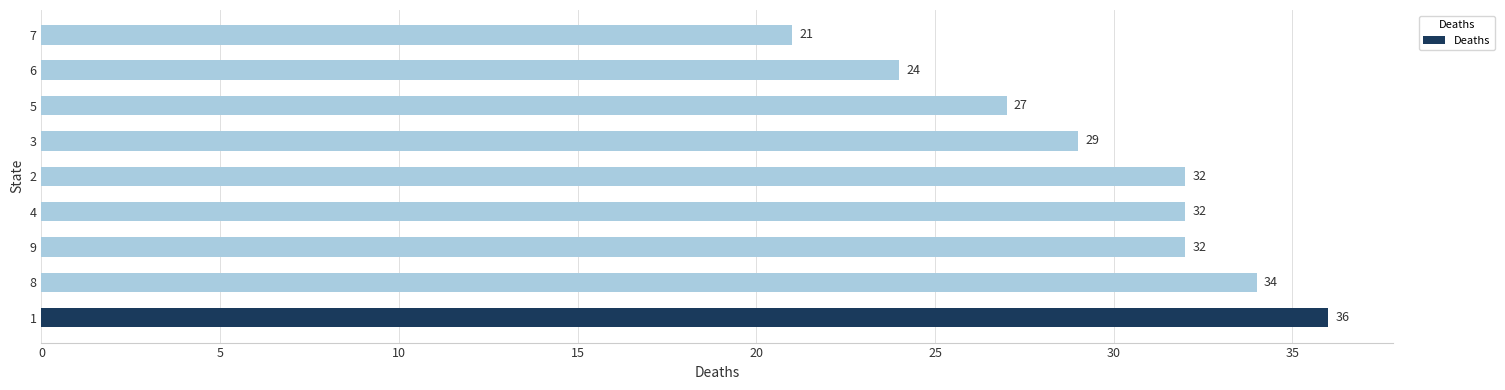

At which category does the chart reach its minimum across all series?

7